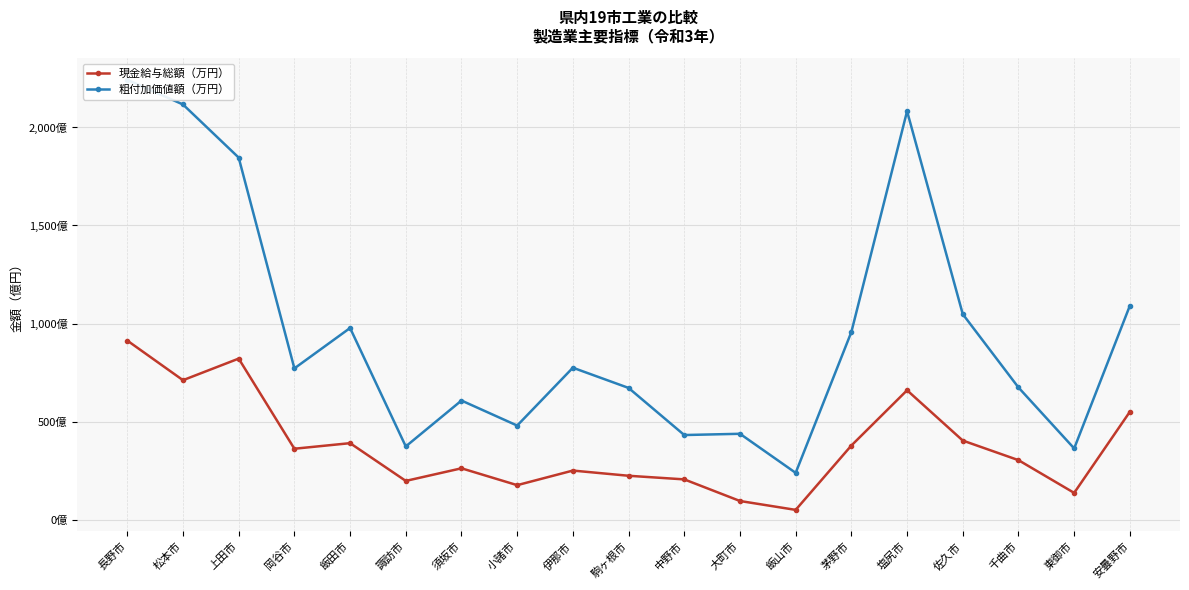

True or false: 現金給与総額（万円） and 粗付加価値額（万円） cross at least once.

False